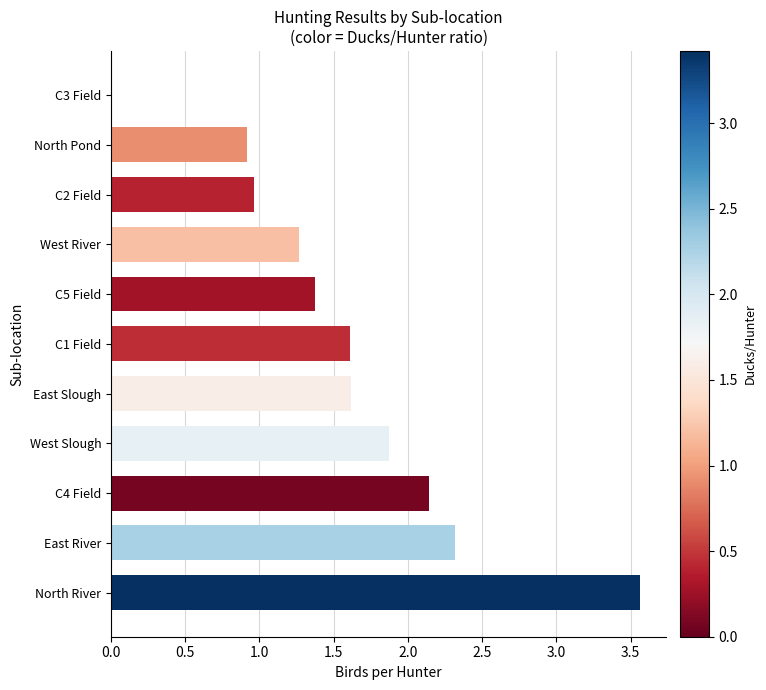

Between C2 Field and C1 Field, which is larger?

C1 Field